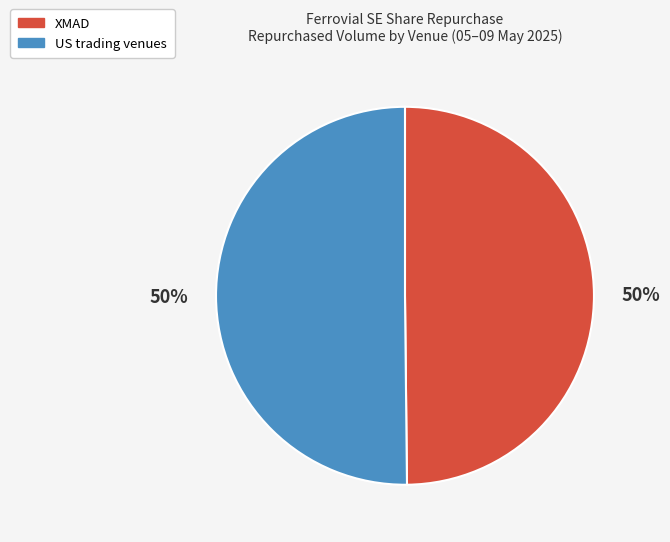

To the nearest percent, what is the average slice percentage?

50%